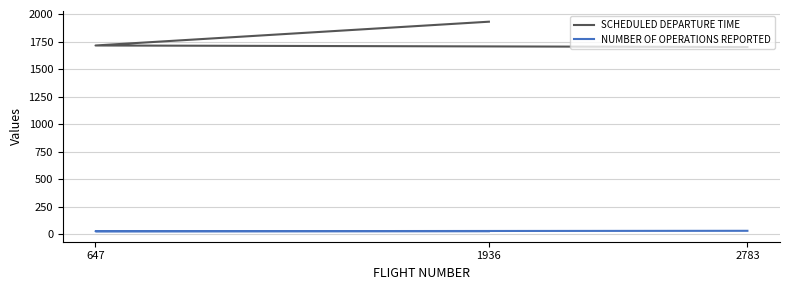

How many data points does each series have?

3